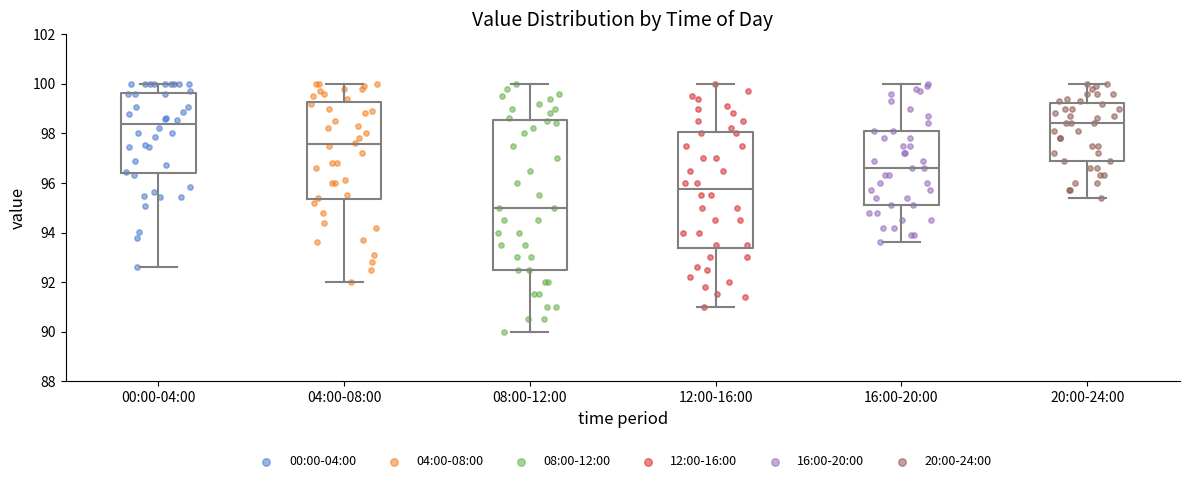

Where is the lower edge of the box for 12:00-16:00 on the y-axis? The values are not printed on the chart, so give them approximately, as read against the axis.

93.4